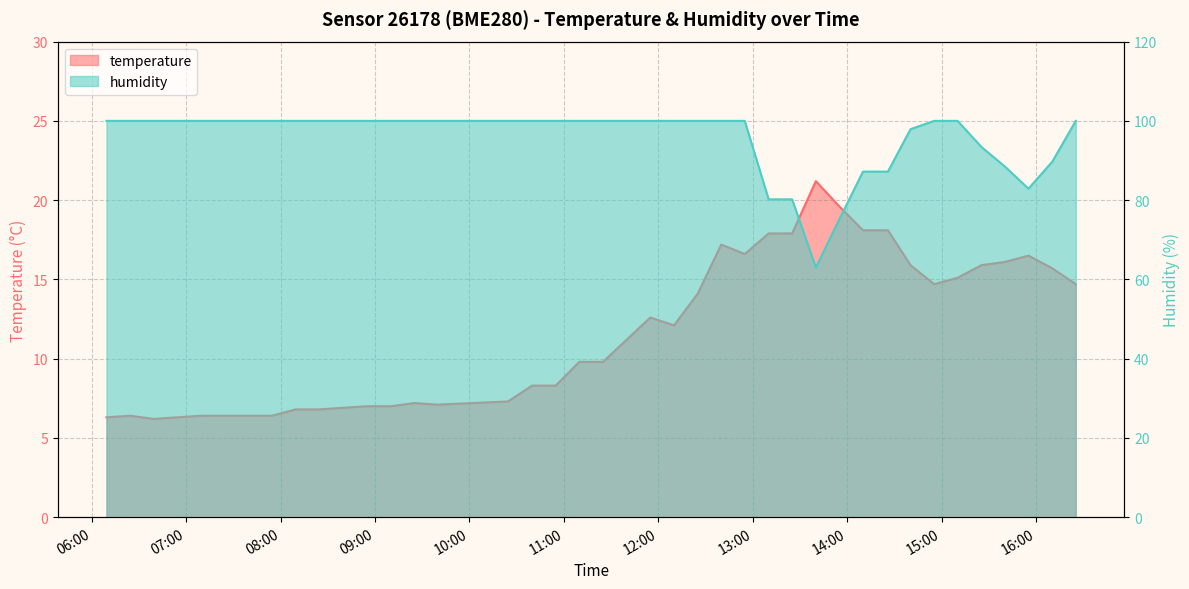

Reading left to right, extract all data points from this chart.

temperature: 6.3	6.4	6.2	6.3	6.4	6.4	6.4	6.4	6.8	6.8	6.9	7.0	7.0	7.2	7.1	7.3	8.3	8.3	9.8	9.8	11.2	12.6	12.1	14.1	17.2	16.6	17.9	17.9	21.2	19.6	18.1	18.1	15.9	14.7	15.1	15.9	16.1	16.5	15.7	14.7
humidity: 100.0	100.0	100.0	100.0	100.0	100.0	100.0	100.0	100.0	100.0	100.0	100.0	100.0	100.0	100.0	100.0	100.0	100.0	100.0	100.0	100.0	100.0	100.0	100.0	100.0	100.0	80.2	80.2	63.0	75.2	87.2	87.2	97.9	100.0	100.0	93.4	88.5	82.9	89.7	100.0